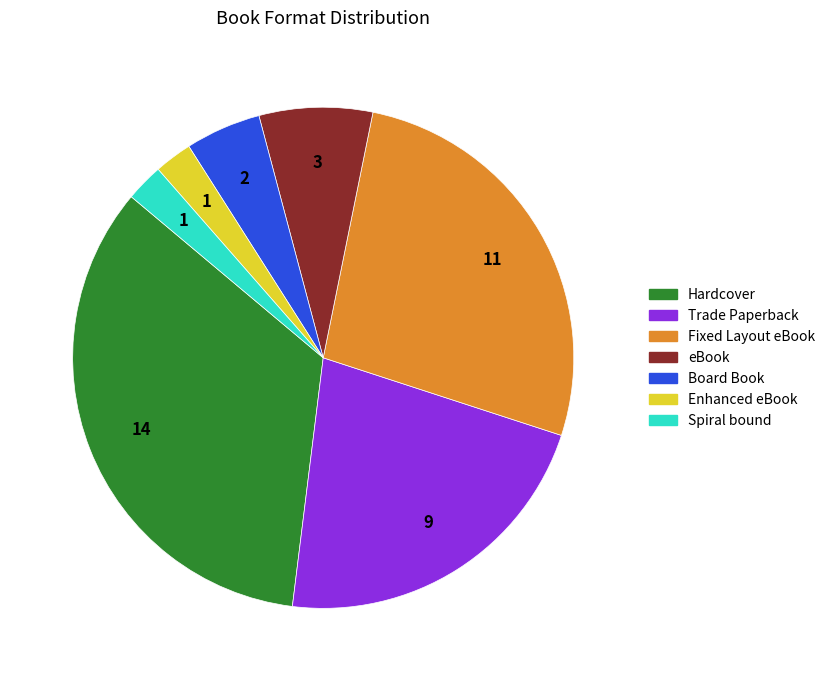

What is the ratio of the value at Spiral bound to the value at Enhanced eBook?

1.0